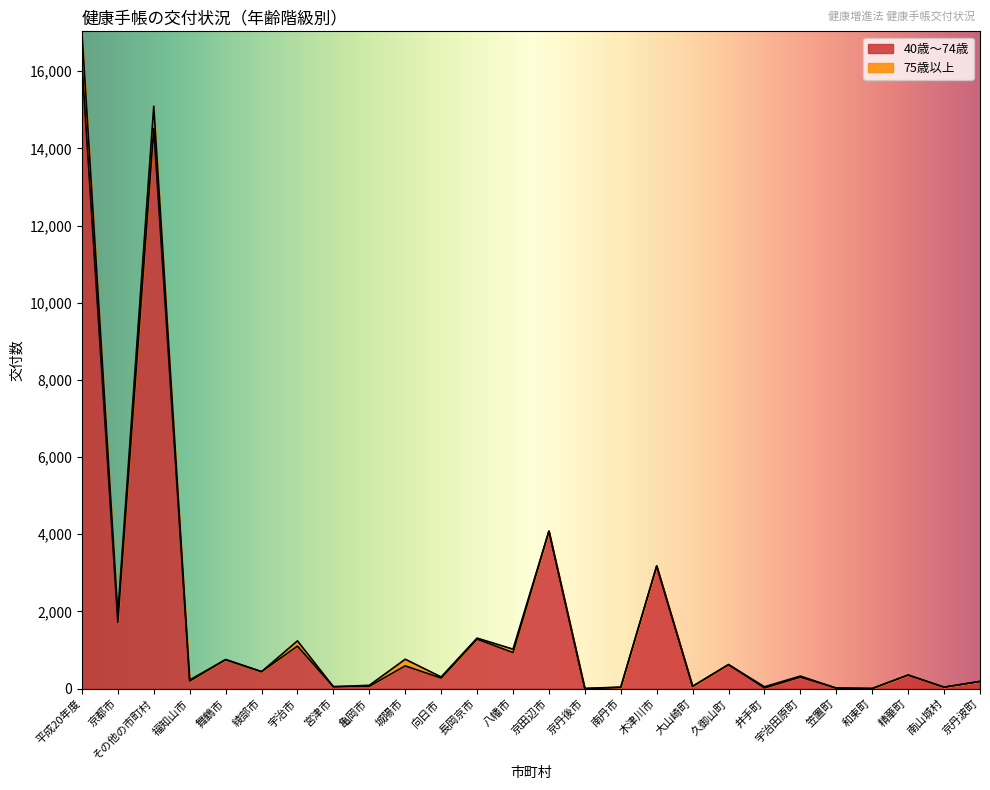

What is the average value?

1806